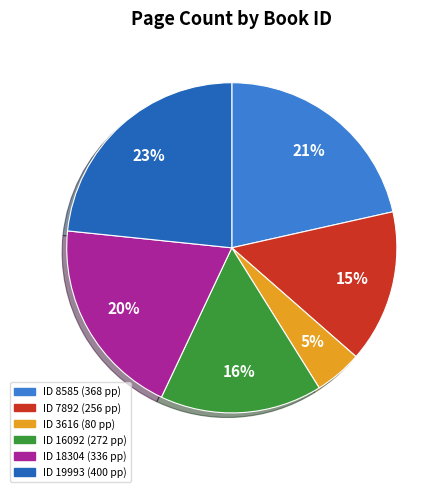

Is there a majority slice in this chart?

No